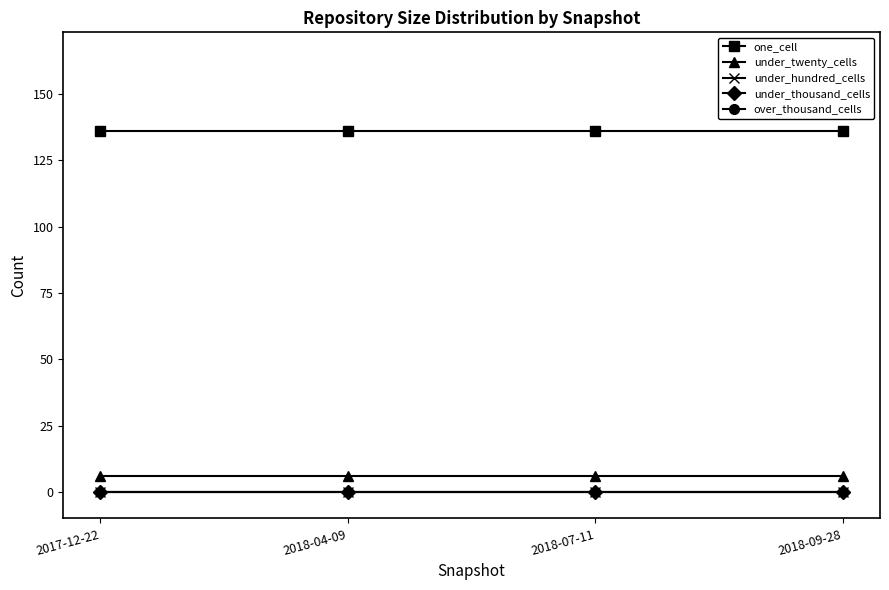

How many lines are shown in the chart?

5